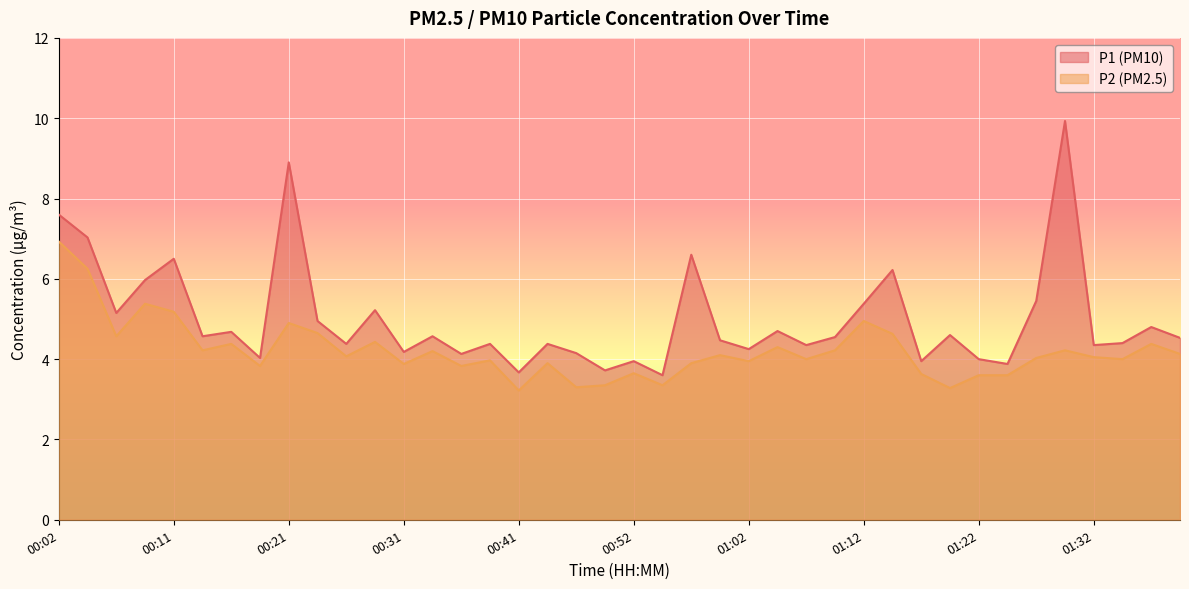

Which series has the largest range (max minus min)?

P1 (PM10)